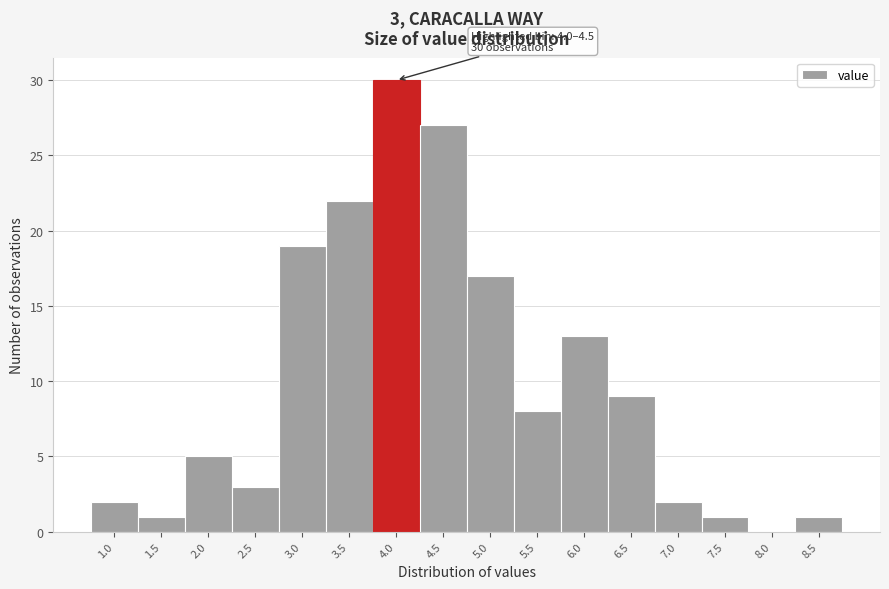

Reading left to right, list all the values displayed in this chart.

1.0=2	1.5=1	2.0=5	2.5=3	3.0=19	3.5=22	4.0=30	4.5=27	5.0=17	5.5=8	6.0=13	6.5=9	7.0=2	7.5=1	8.0=0	8.5=1